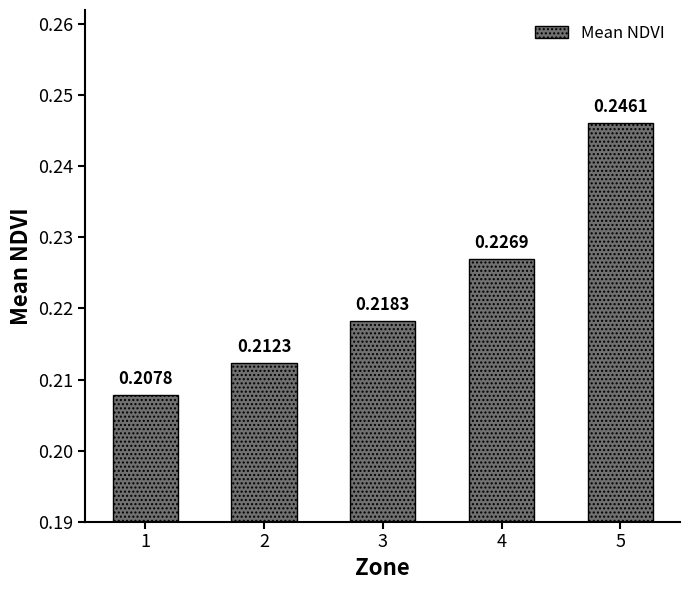

Which has a higher value, 1 or 4?

4